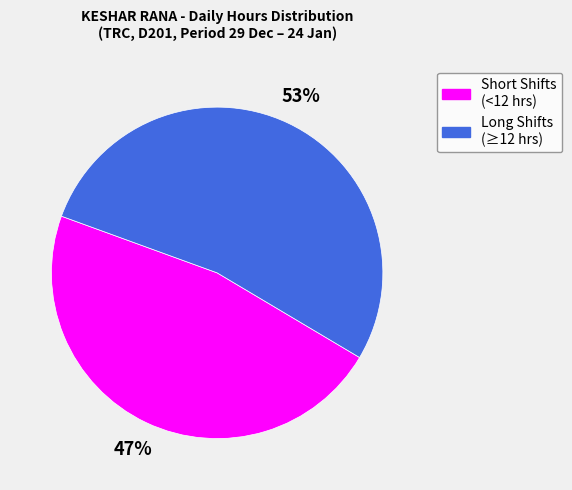

To the nearest percent, what is the average slice percentage?

50%